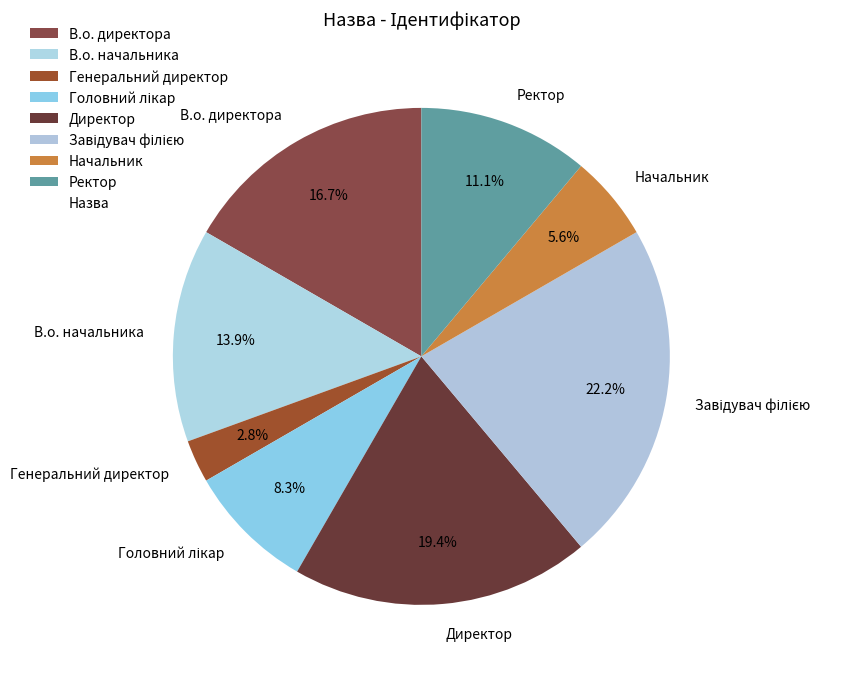

Which category has the smallest portion of the pie?

Генеральний директор